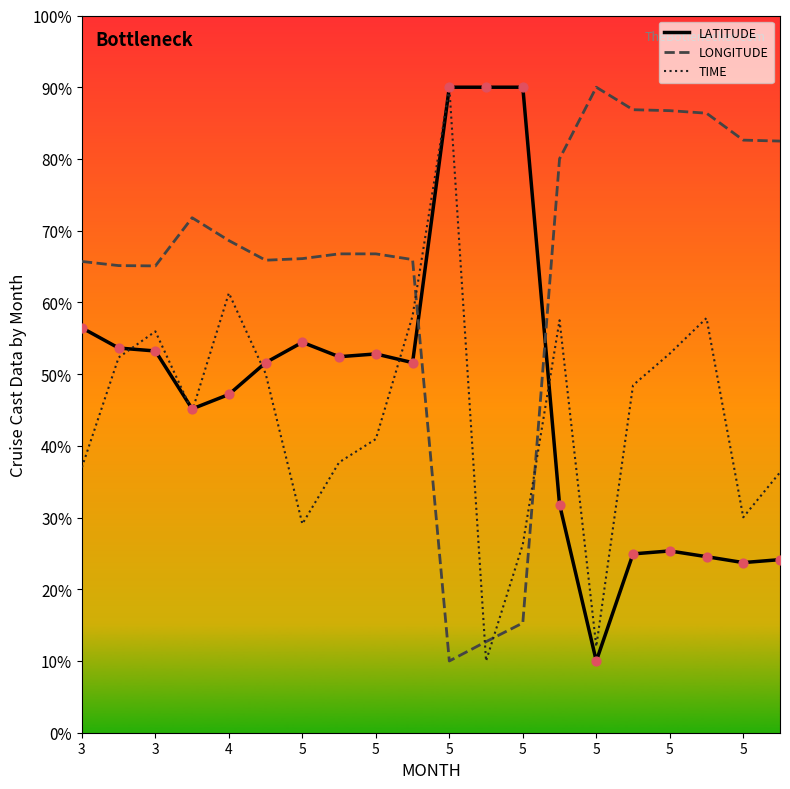

List the series in order of their overall mean, highest first.

LONGITUDE, LATITUDE, TIME